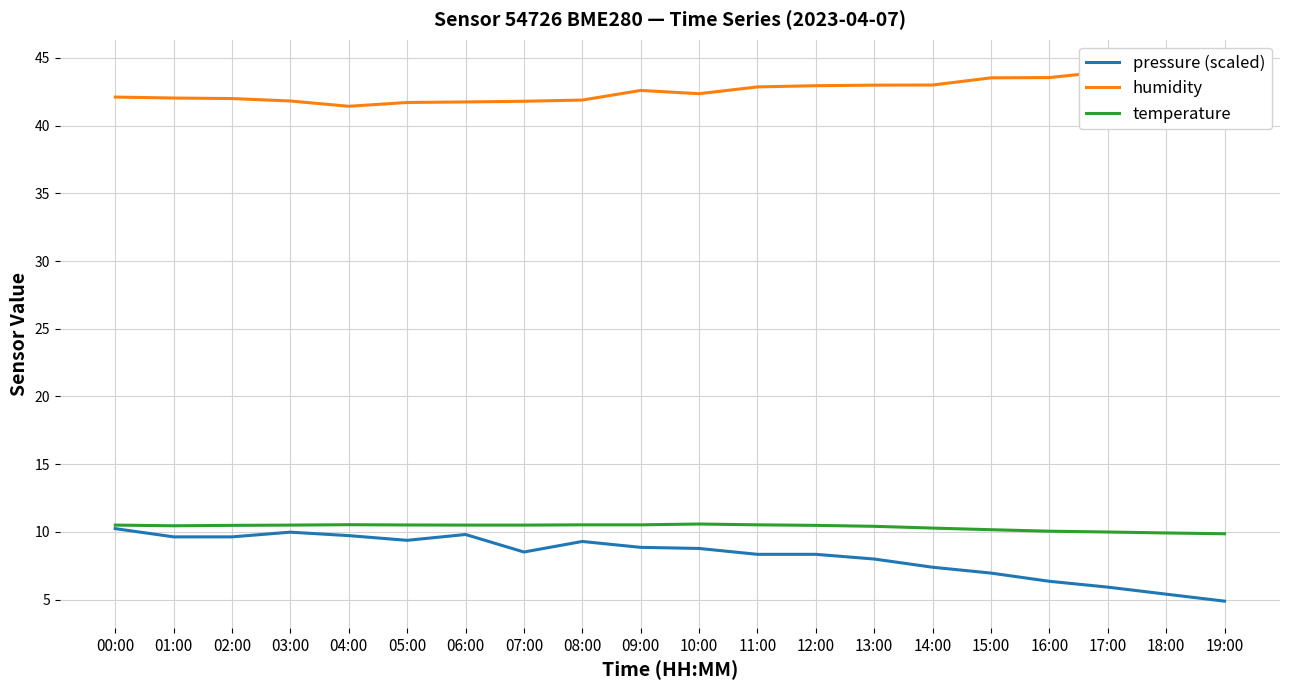

What position from the right is 18:00?

2